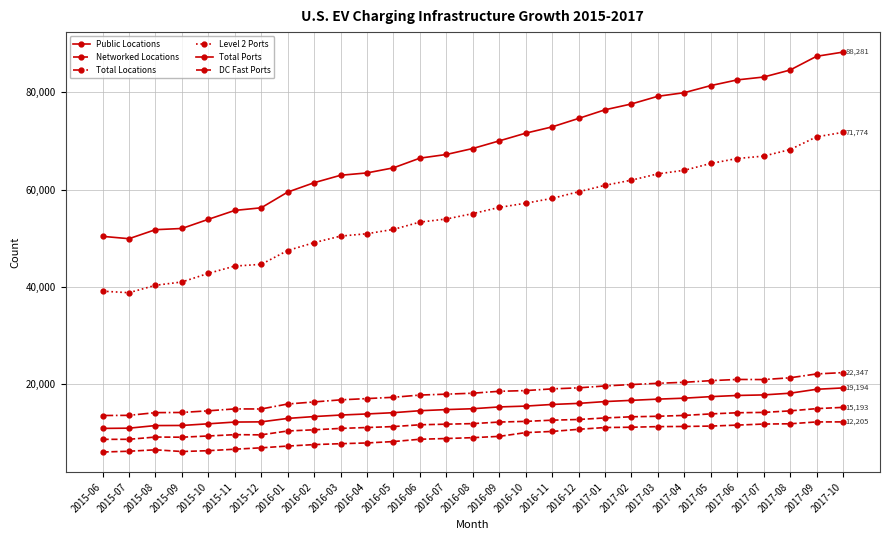

List the series in order of their peak value, lowest first.

DC Fast Ports, Networked Locations, Public Locations, Total Locations, Level 2 Ports, Total Ports